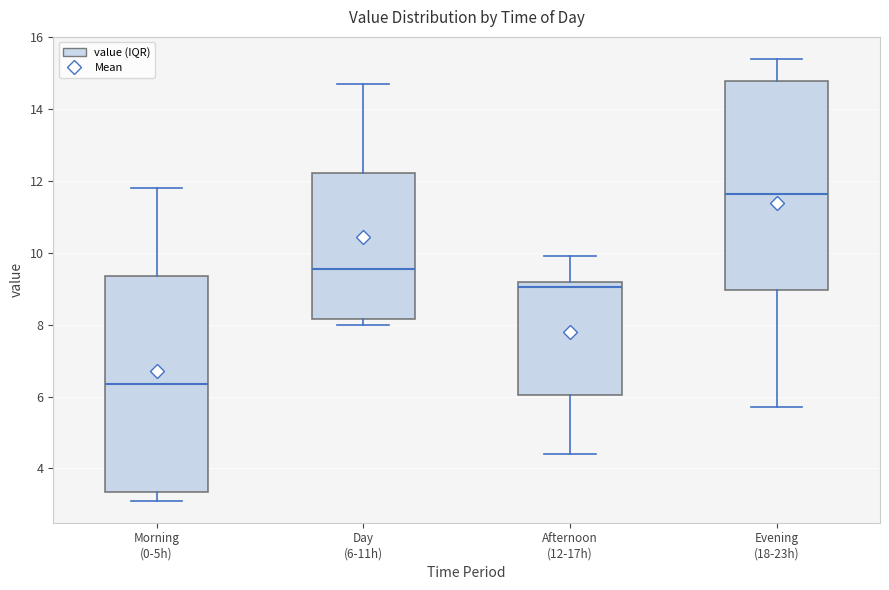

Which box has the lowest median line?

Morning (0-5h)